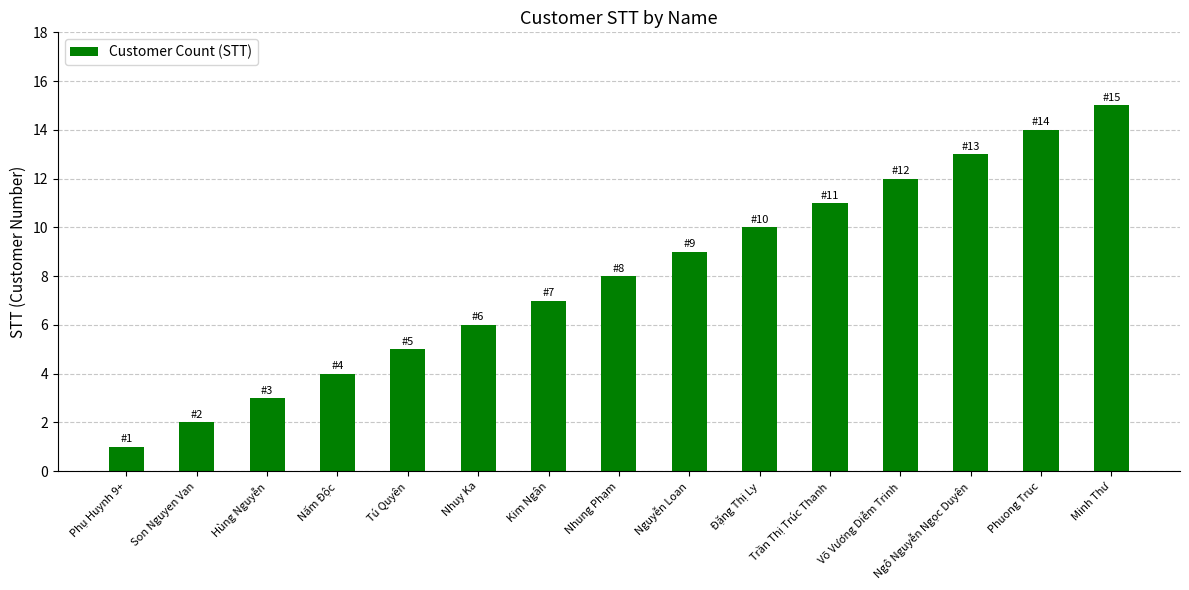

Is it true that the value at Phuong Truc is 8?

False